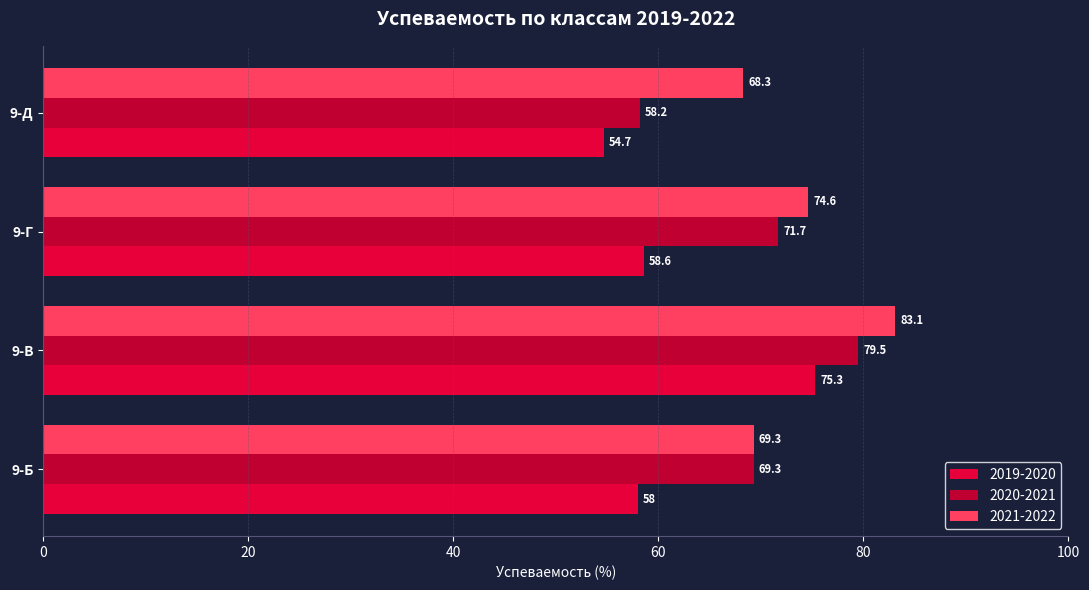

Where is 2020-2021 nearest to the value 68?

9-Б